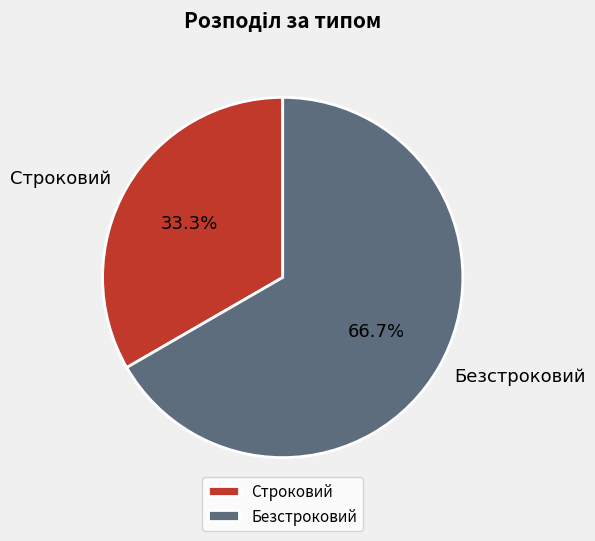

Which has a higher value, Безстроковий or Строковий?

Безстроковий